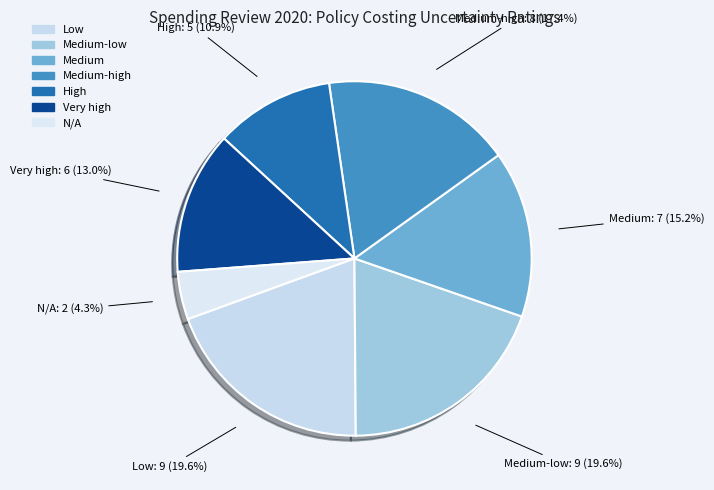

Does any single category account for the majority?

No